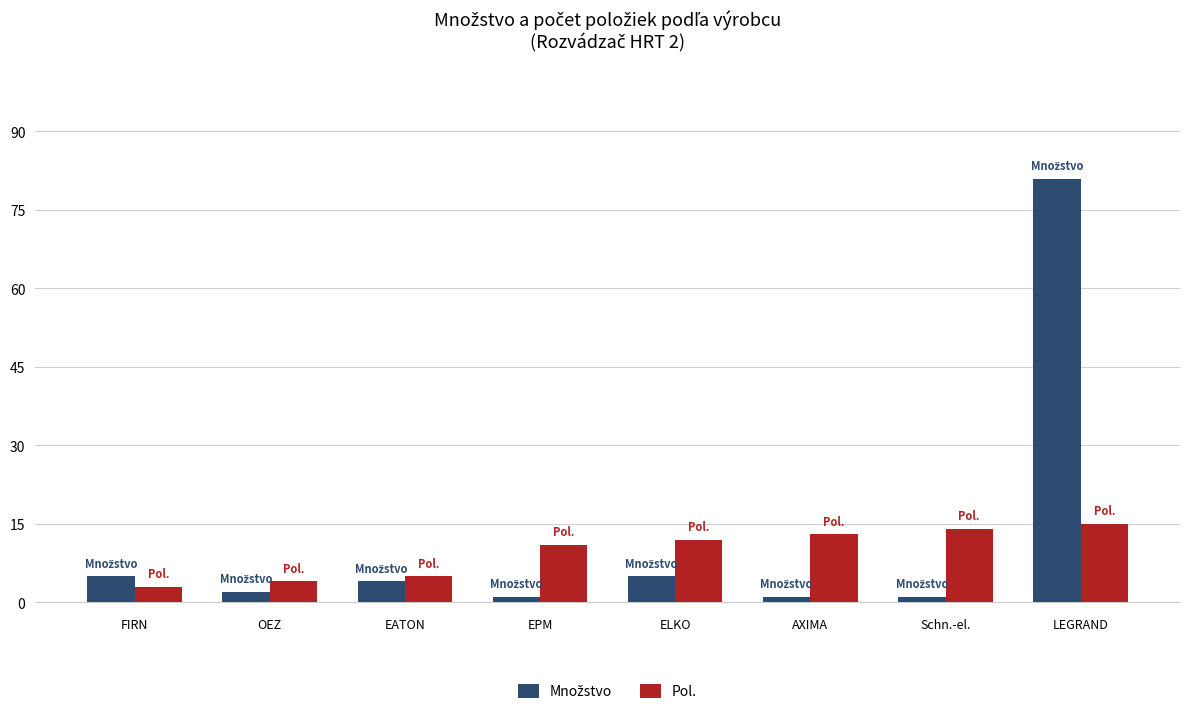

What is the total value across all series at LEGRAND?

96